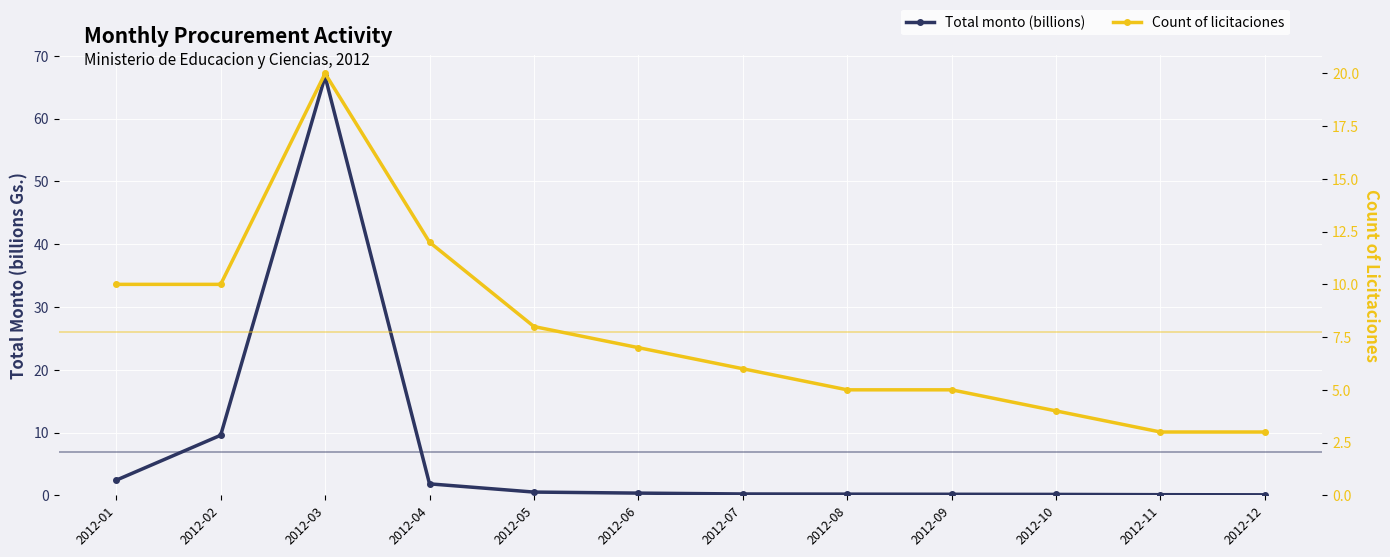

Rank the series by their average value, from lowest to highest.

Total monto (billions), Count of licitaciones